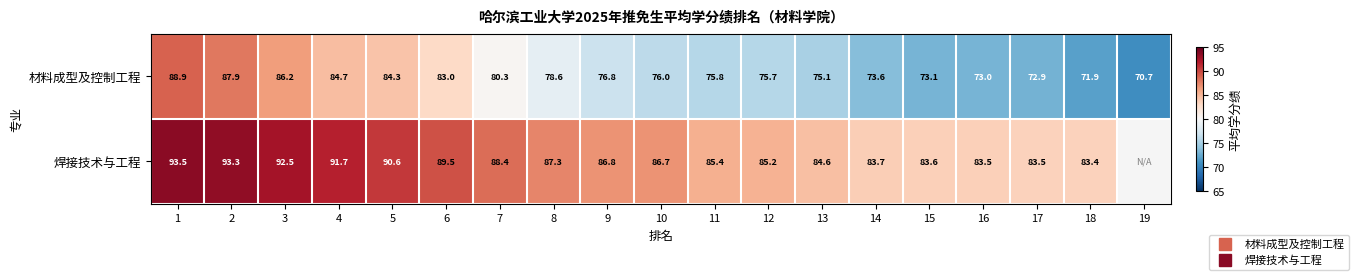

At which label does 材料成型及控制工程 reach its minimum?

19